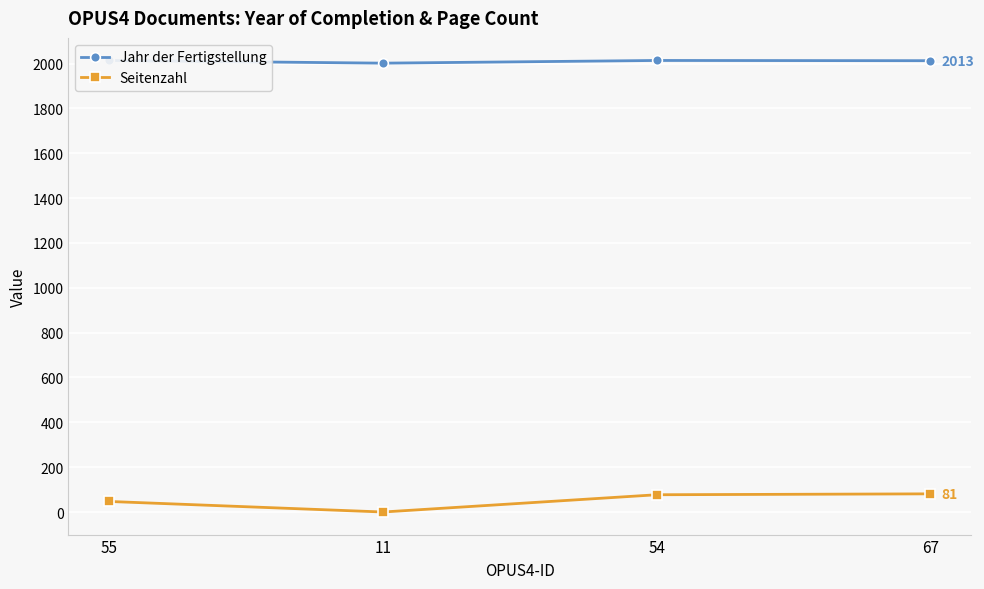

The Seitenzahl series shows 40 at 67. True or false?

False